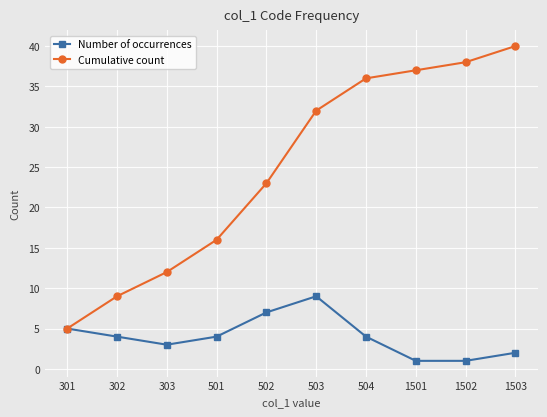

How many interior local peaks does the Number of occurrences series have?

1